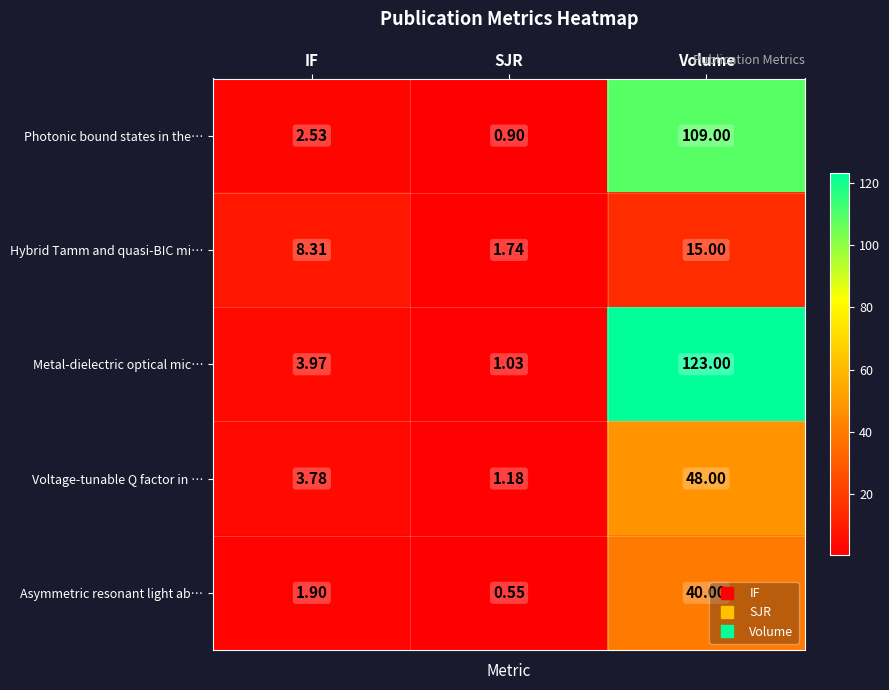

Which series changed the most between SJR and Volume?

Metal-dielectric optical mic…